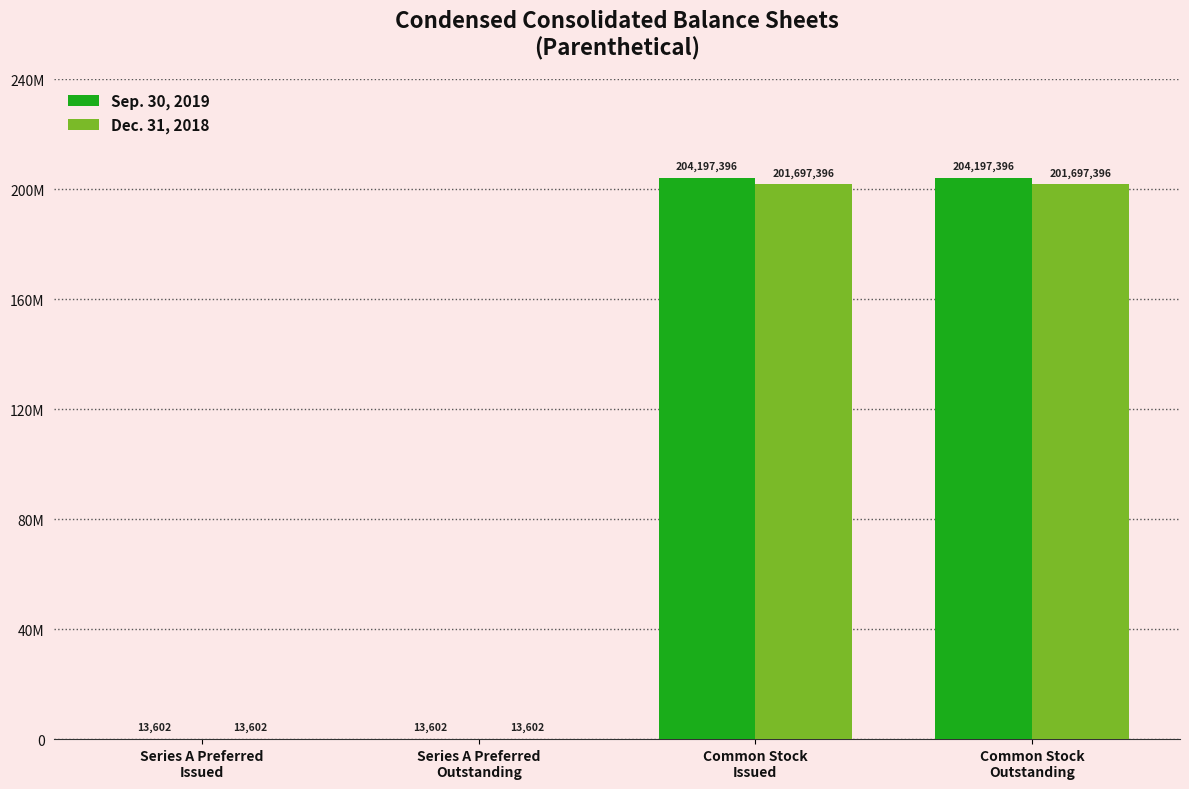

What are all the series names shown in the legend?

Sep. 30, 2019, Dec. 31, 2018